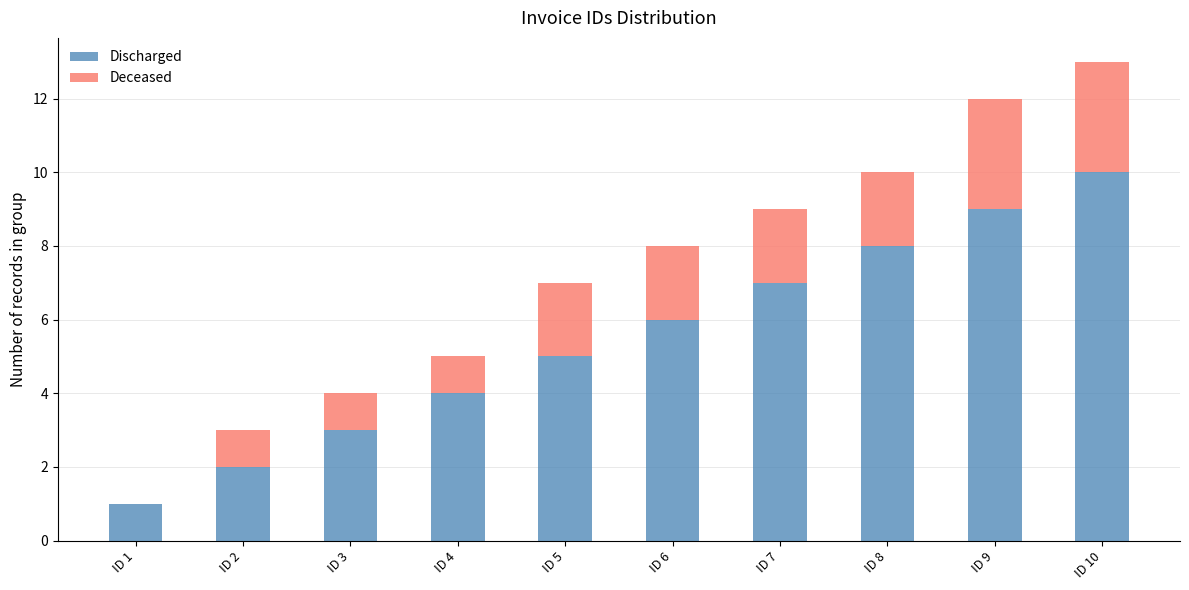

How many distinct data groups are displayed?

2